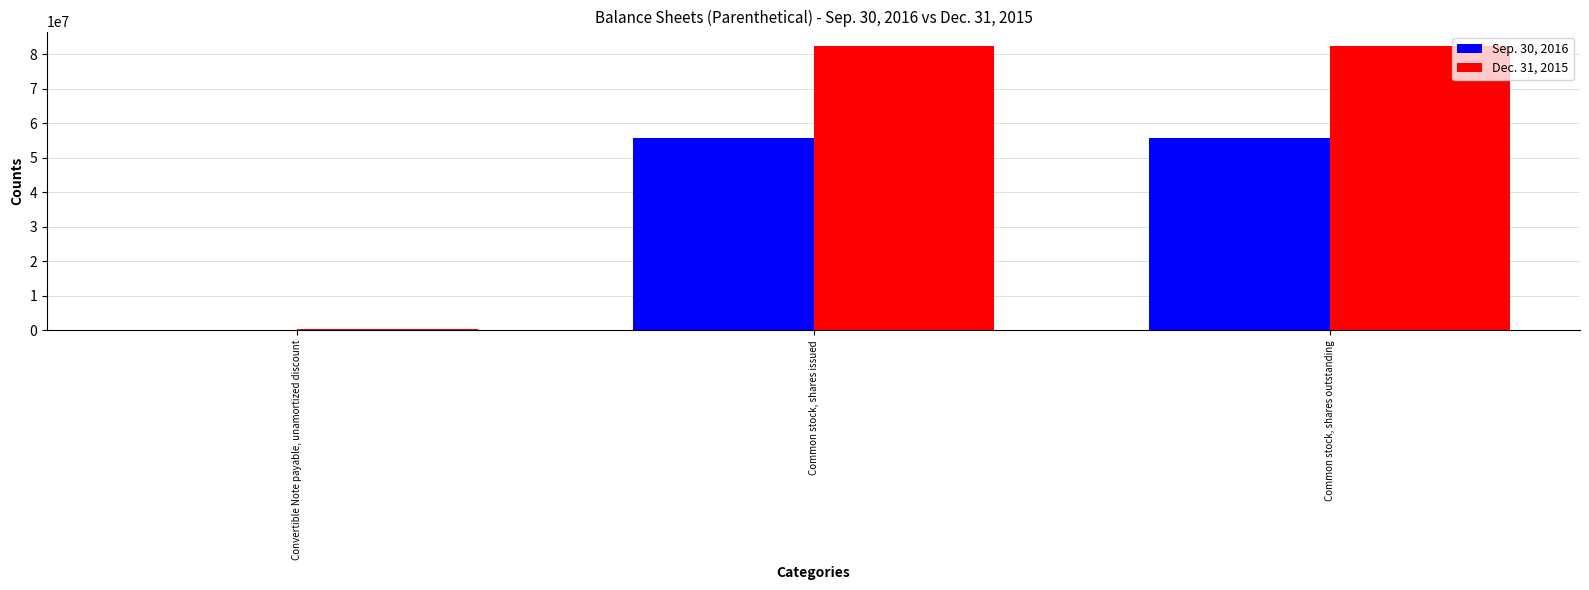

The Dec. 31, 2015 series shows 82430503 at Common stock, shares outstanding. True or false?

True